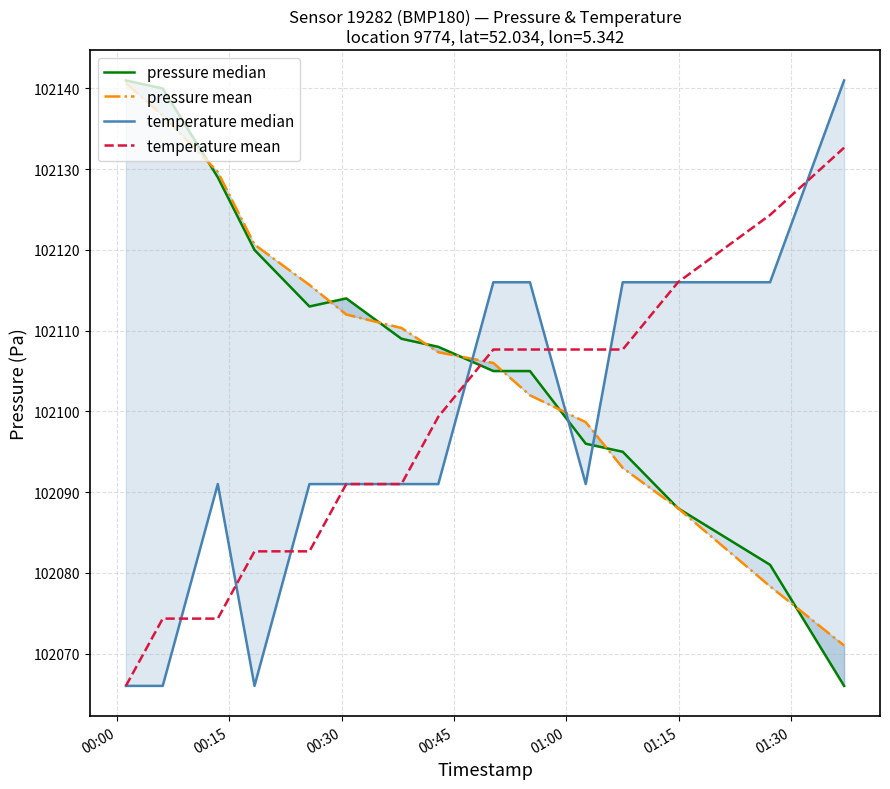

What is the lowest value of the temperature mean series?

102066.0